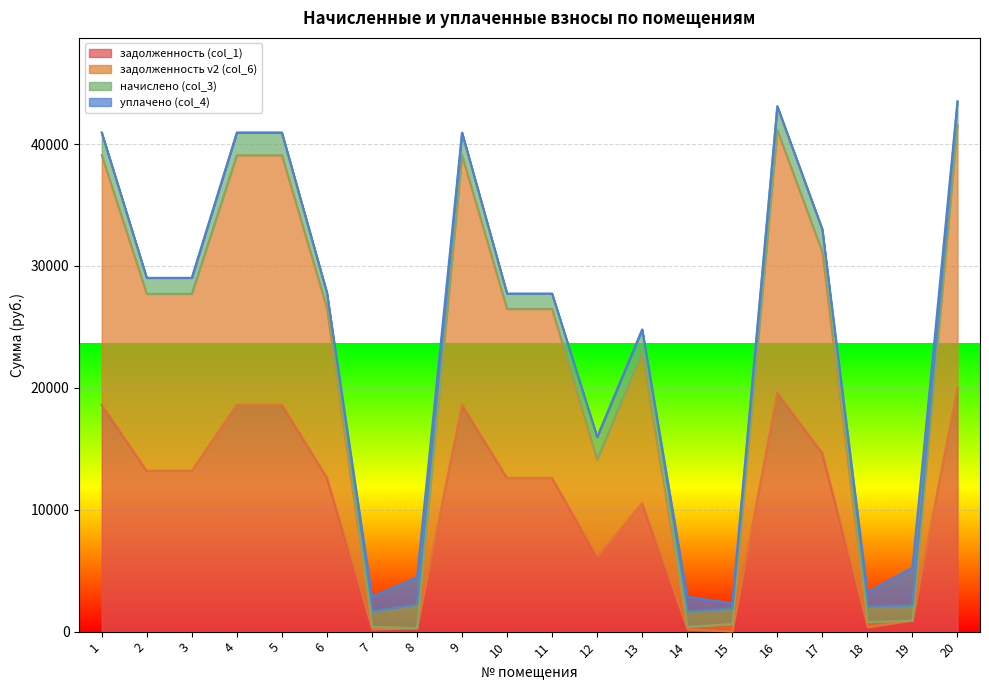

What is the highest value of the задолженность (col_1) series?

20000.0